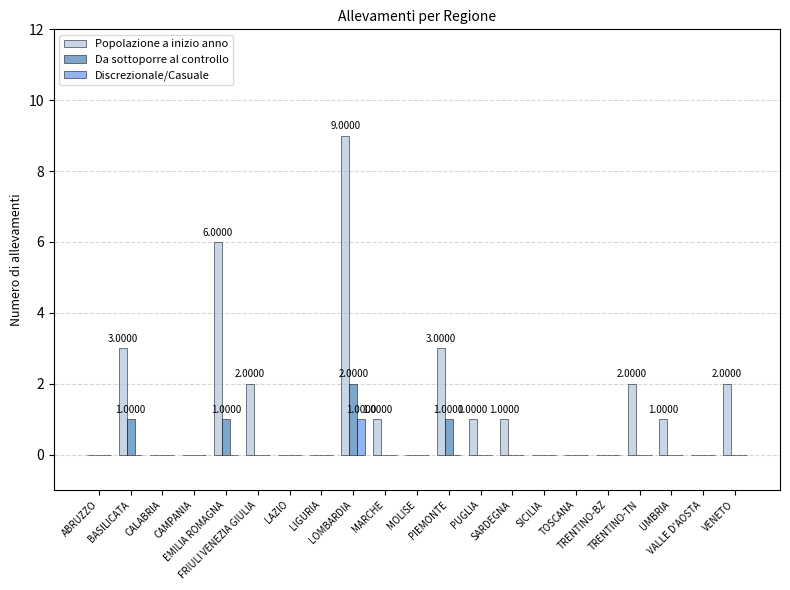

Reading right to left, extract all data points from this chart.

Popolazione a inizio anno: VENETO=2	VALLE D'AOSTA=0	UMBRIA=1	TRENTINO-TN=2	TRENTINO-BZ=0	TOSCANA=0	SICILIA=0	SARDEGNA=1	PUGLIA=1	PIEMONTE=3	MOLISE=0	MARCHE=1	LOMBARDIA=9	LIGURIA=0	LAZIO=0	FRIULI VENEZIA GIULIA=2	EMILIA ROMAGNA=6	CAMPANIA=0	CALABRIA=0	BASILICATA=3	ABRUZZO=0
Da sottoporre al controllo: VENETO=0	VALLE D'AOSTA=0	UMBRIA=0	TRENTINO-TN=0	TRENTINO-BZ=0	TOSCANA=0	SICILIA=0	SARDEGNA=0	PUGLIA=0	PIEMONTE=1	MOLISE=0	MARCHE=0	LOMBARDIA=2	LIGURIA=0	LAZIO=0	FRIULI VENEZIA GIULIA=0	EMILIA ROMAGNA=1	CAMPANIA=0	CALABRIA=0	BASILICATA=1	ABRUZZO=0
Discrezionale/Casuale: VENETO=0	VALLE D'AOSTA=0	UMBRIA=0	TRENTINO-TN=0	TRENTINO-BZ=0	TOSCANA=0	SICILIA=0	SARDEGNA=0	PUGLIA=0	PIEMONTE=0	MOLISE=0	MARCHE=0	LOMBARDIA=1	LIGURIA=0	LAZIO=0	FRIULI VENEZIA GIULIA=0	EMILIA ROMAGNA=0	CAMPANIA=0	CALABRIA=0	BASILICATA=0	ABRUZZO=0